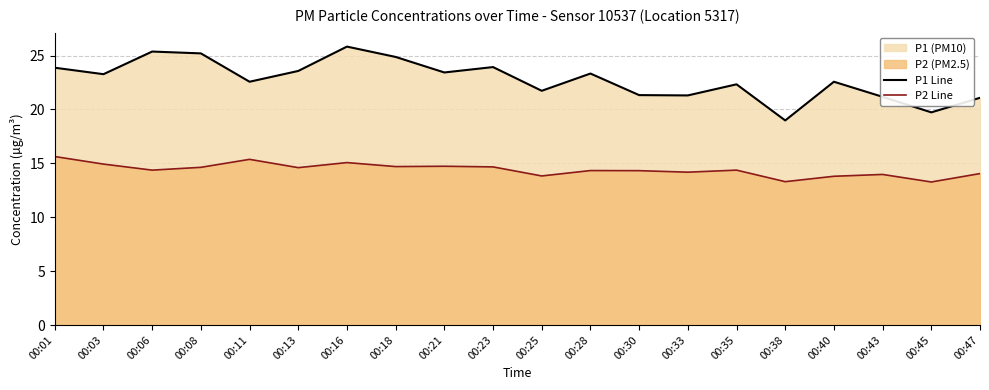

True or false: P2 Line and P1 Line intersect in this chart.

False